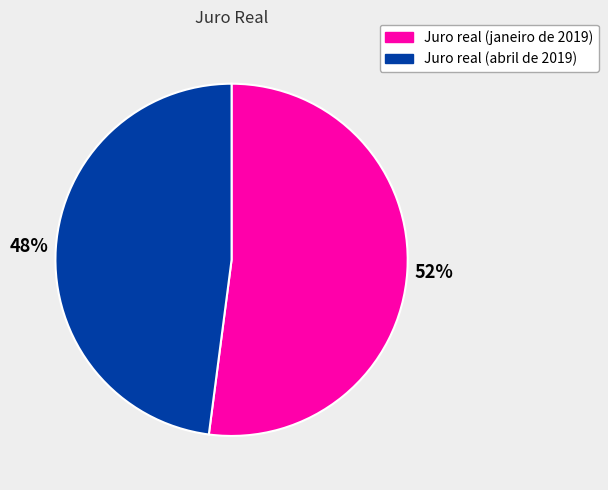

Which has a higher value, Juro real (abril de 2019) or Juro real (janeiro de 2019)?

Juro real (janeiro de 2019)